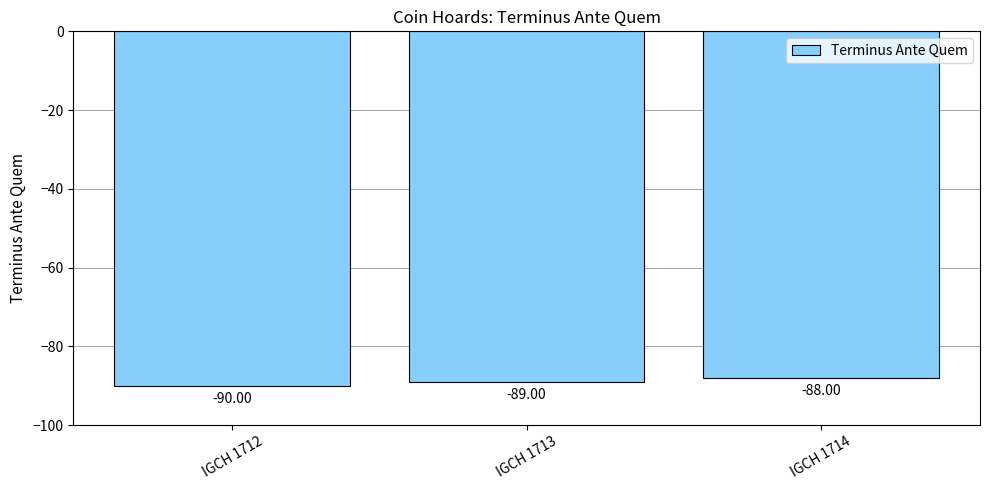

Is it true that the value at IGCH 1713 is -43?

False